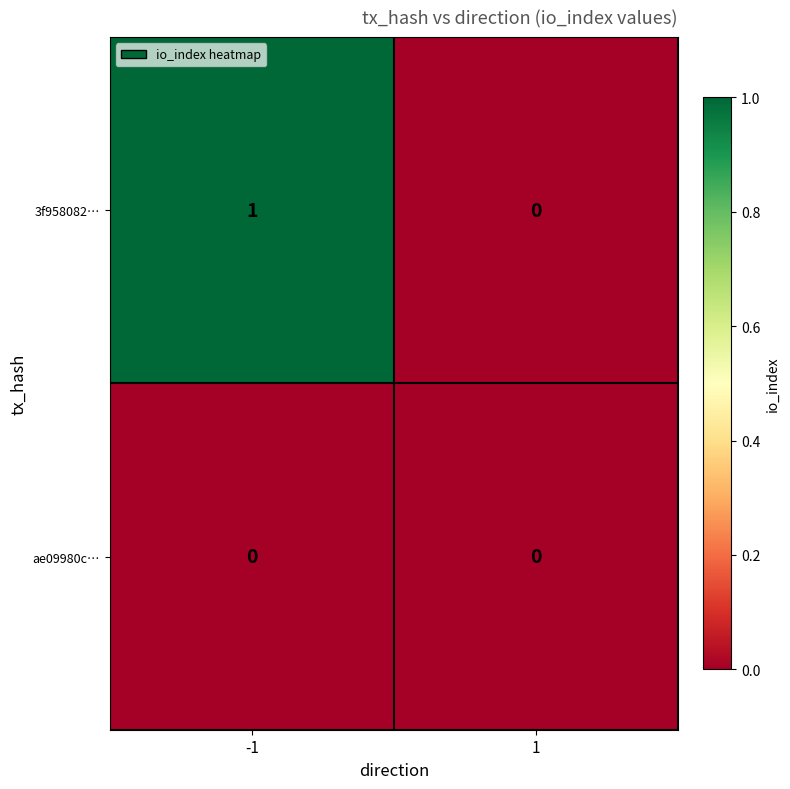

Count the number of data series in this chart.

2